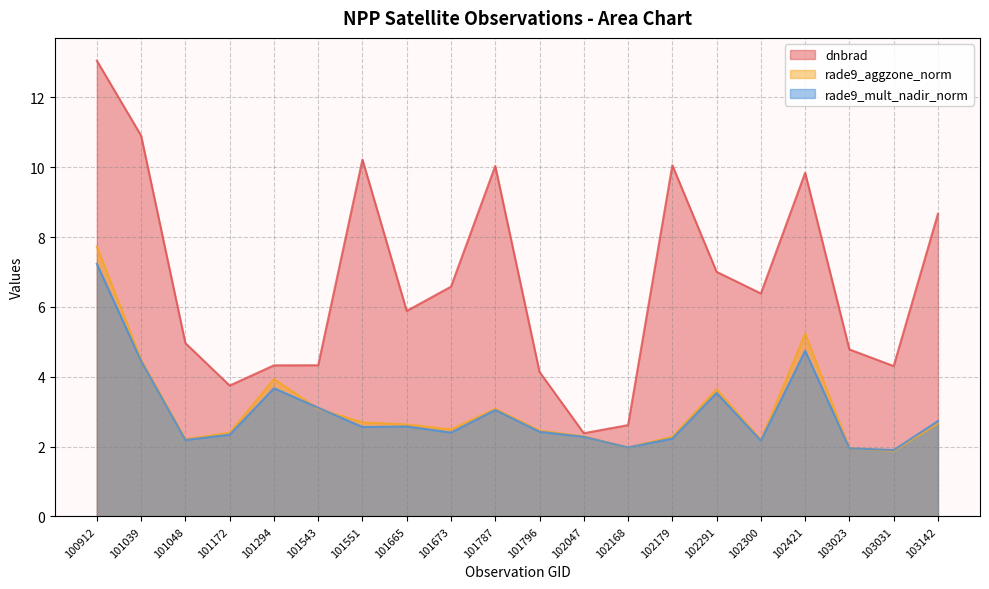

What is the difference between the maximum and minimum values in the dnbrad series?

10.7